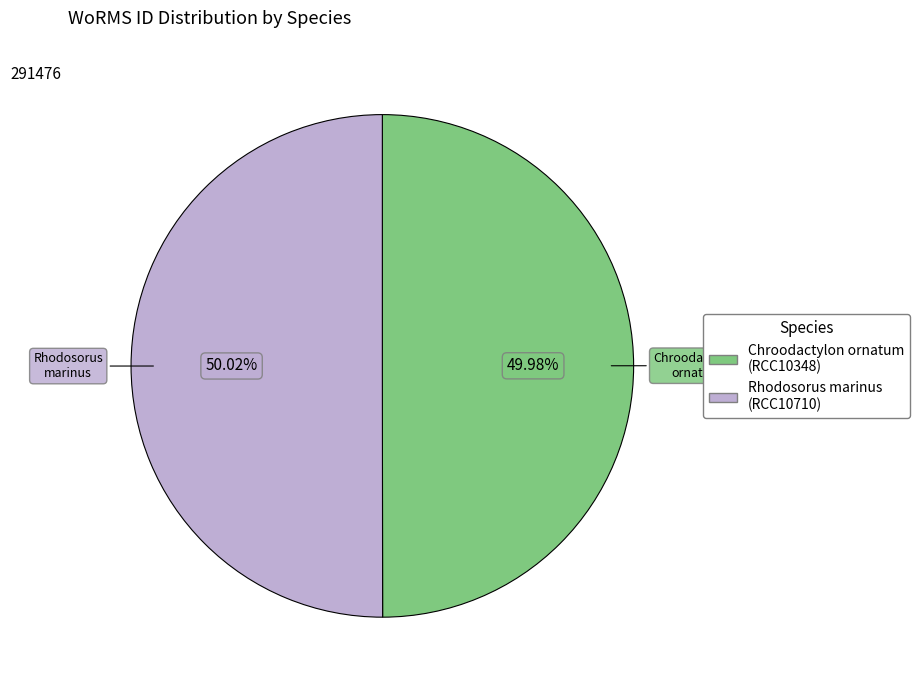

Approximately how many times larger is the value at Rhodosorus marinus (RCC10710) compared to Chroodactylon ornatum (RCC10348)?

1.0